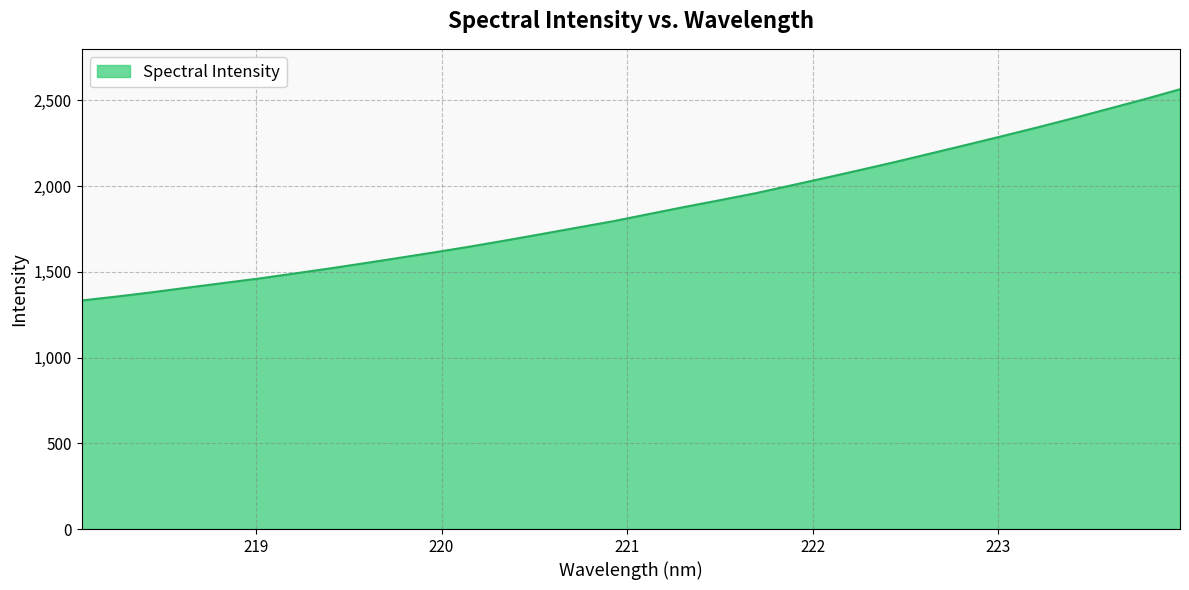

What is the maximum value shown in the chart?

2564.2